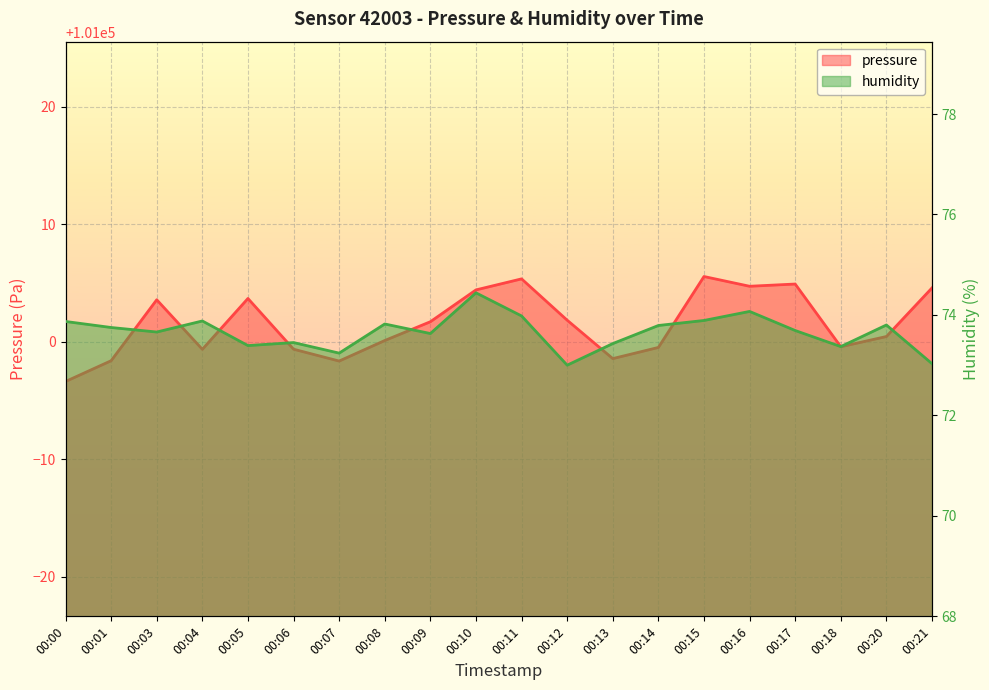

Reading left to right, extract all data points from this chart.

pressure: 100996.6	100998.4	101003.6	100999.4	101003.7	100999.4	100998.4	101000.1	101001.7	101004.4	101005.4	101001.8	100998.6	100999.5	101005.6	101004.7	101004.9	100999.6	101000.4	101004.6
humidity: 73.9	73.8	73.7	73.9	73.4	73.5	73.2	73.8	73.6	74.4	74.0	73.0	73.4	73.8	73.9	74.1	73.7	73.4	73.8	73.0